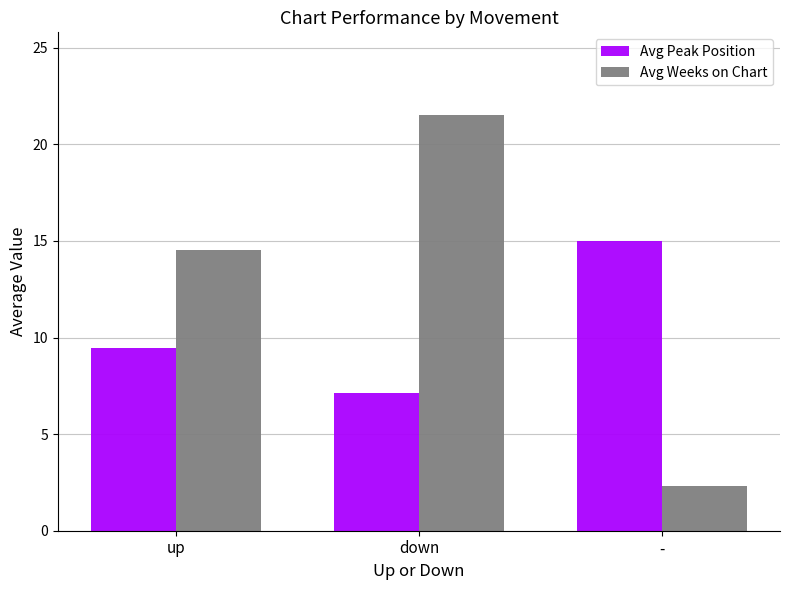

Does the chart contain any negative values?

No